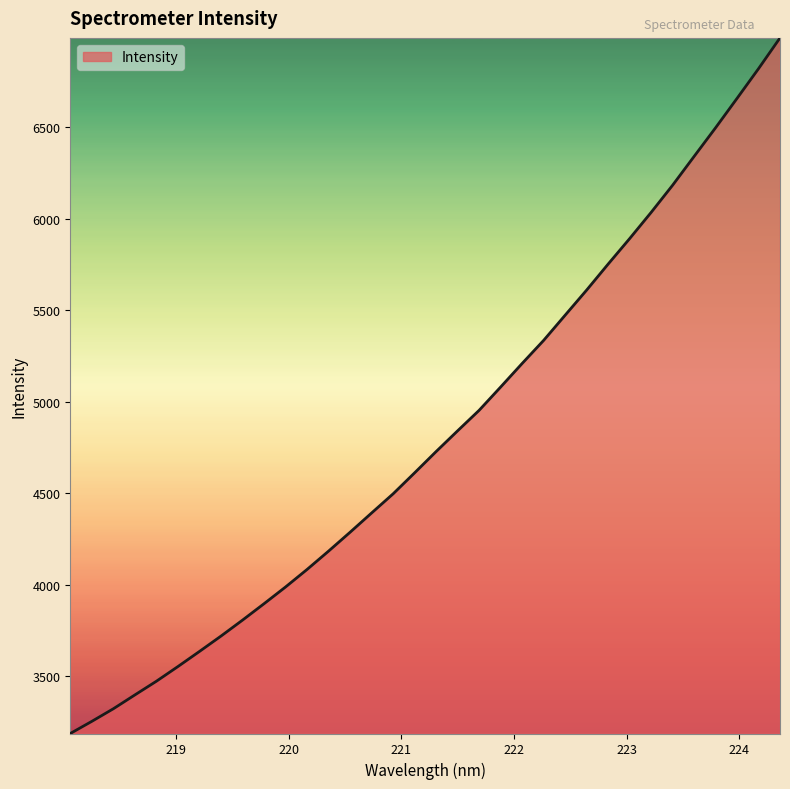

What is the greatest value displayed?

6986.9